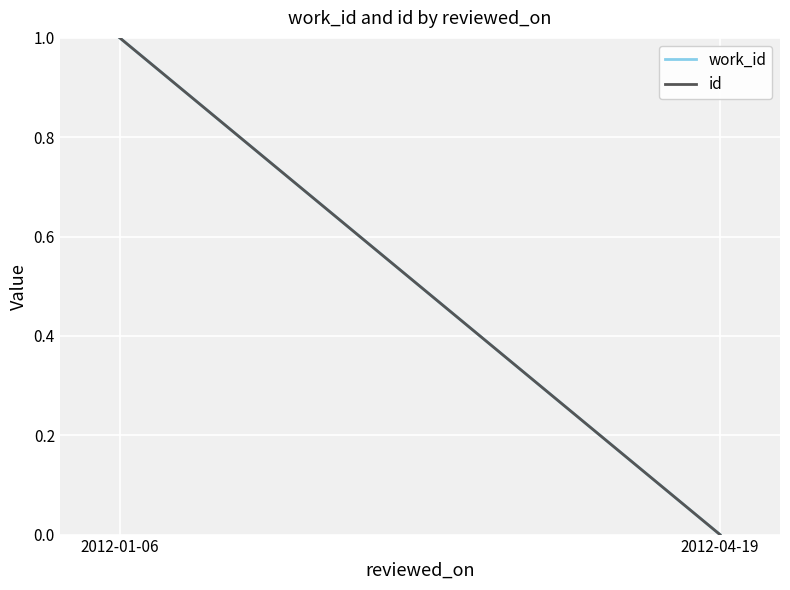

Which series has the largest total across all categories?

work_id